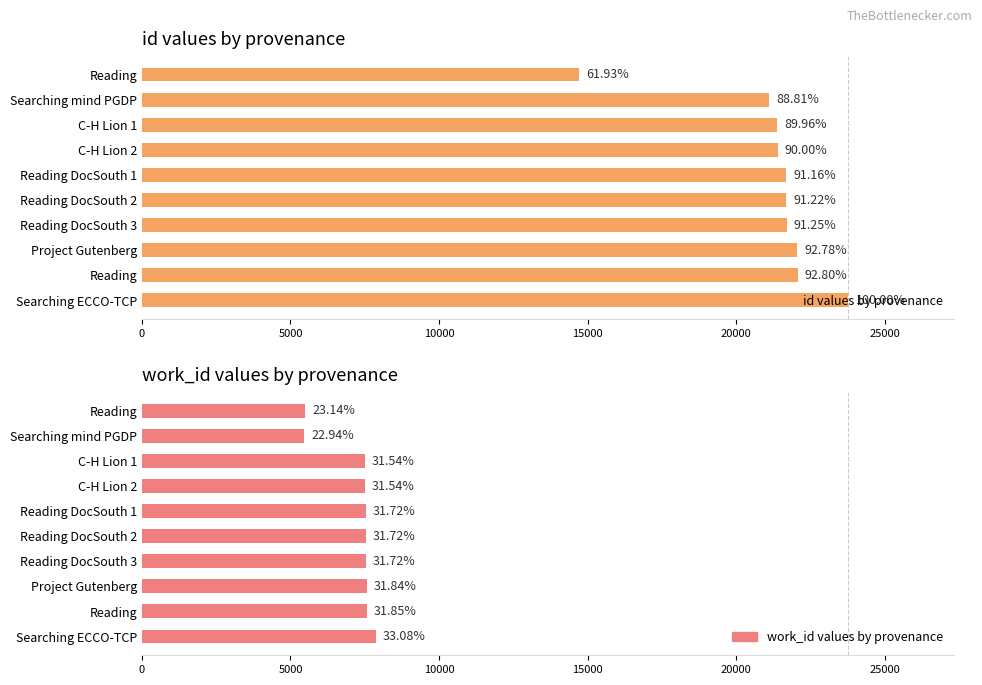

At Searching mind PGDP, list the series in order from largest to smallest.

id values by provenance, work_id values by provenance